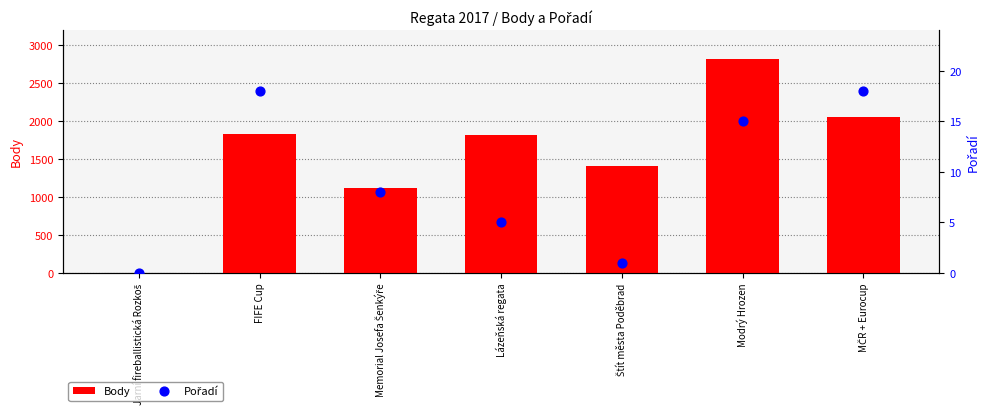

Which series reaches the minimum Y coordinate?

Body